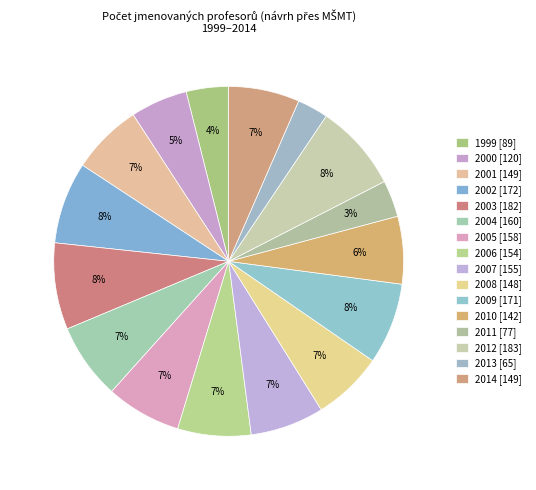

Count the number of slices in the pie.

16